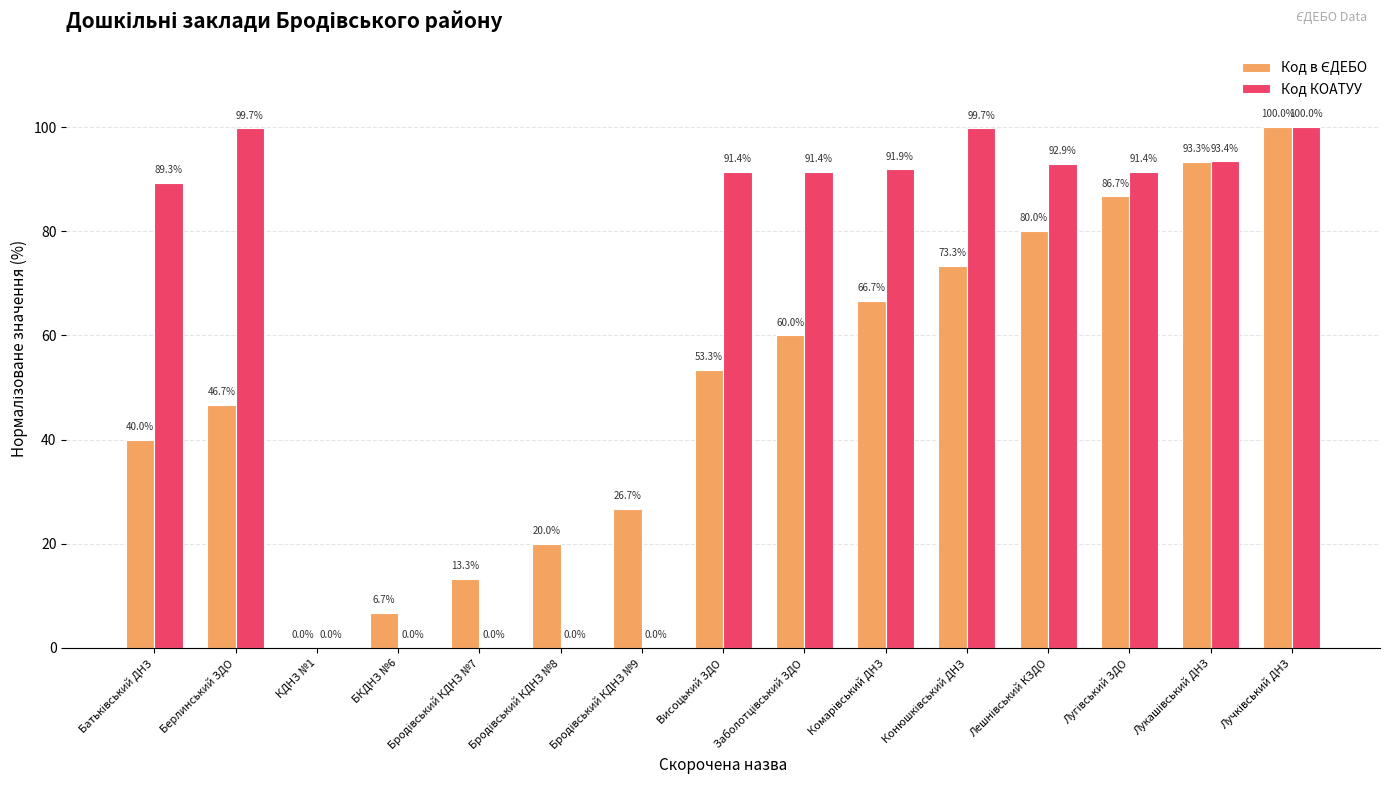

How many categories are shown in the chart?

15